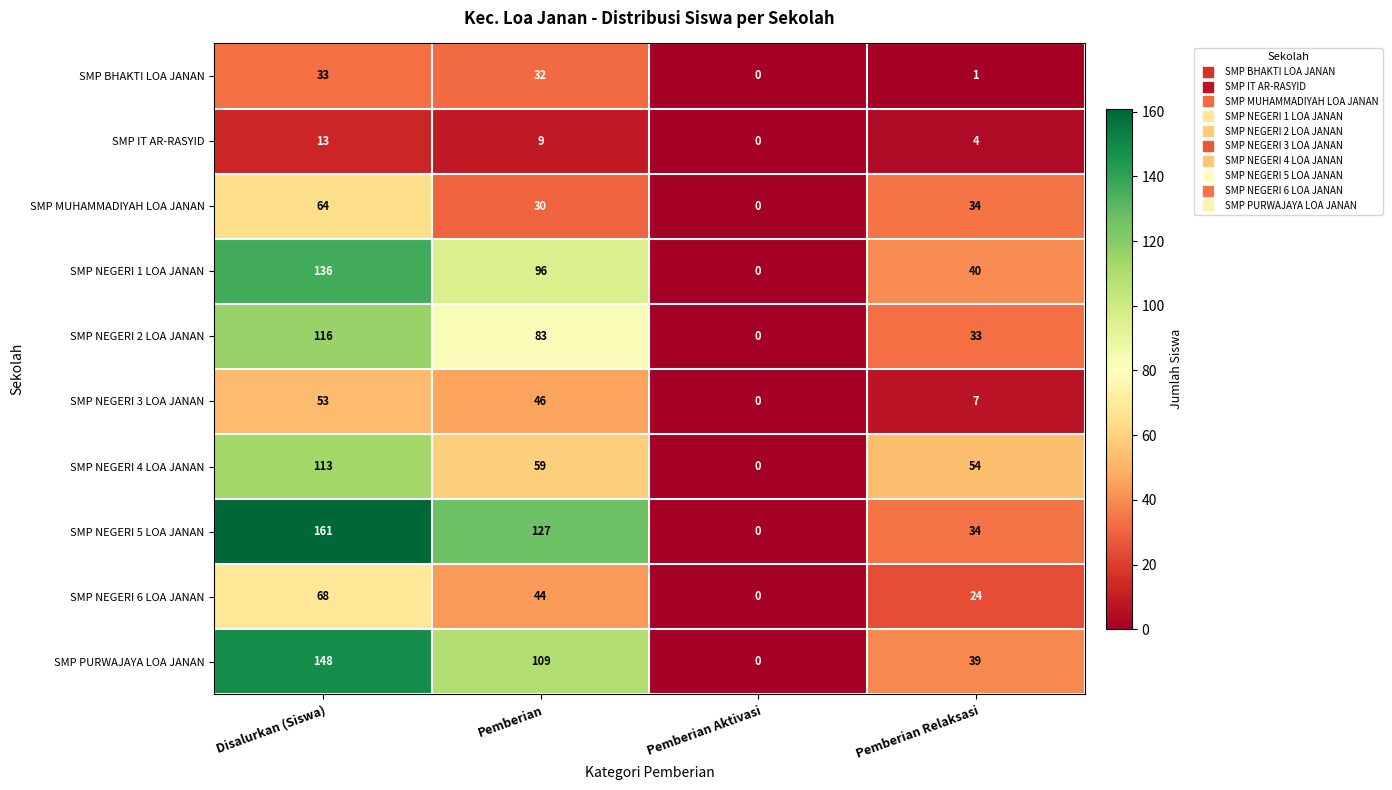

Is it true that SMP BHAKTI LOA JANAN equals 2 at Pemberian Relaksasi?

False